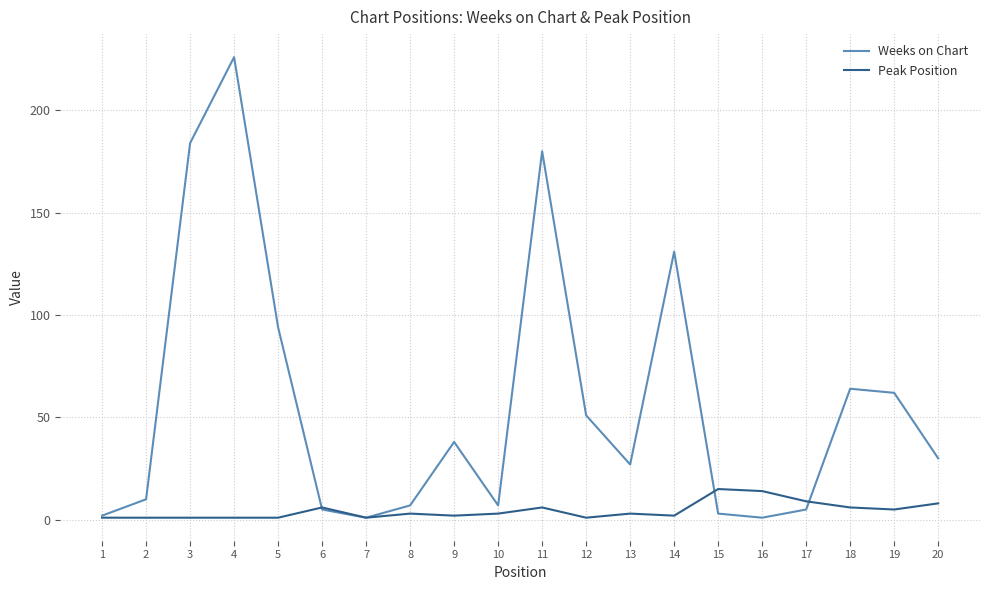

Rank the series by their average value, from lowest to highest.

Peak Position, Weeks on Chart